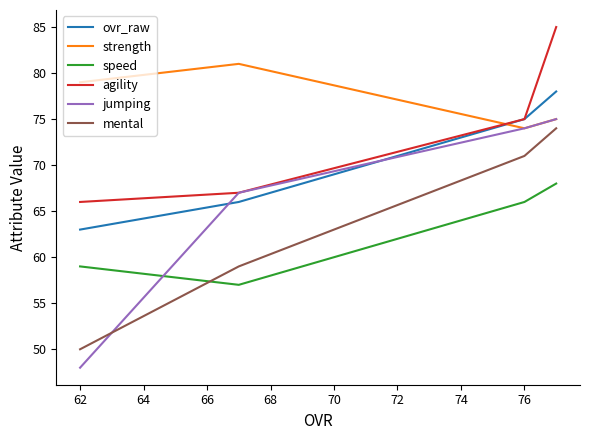

The value of mental at 62 is 20. True or false?

False